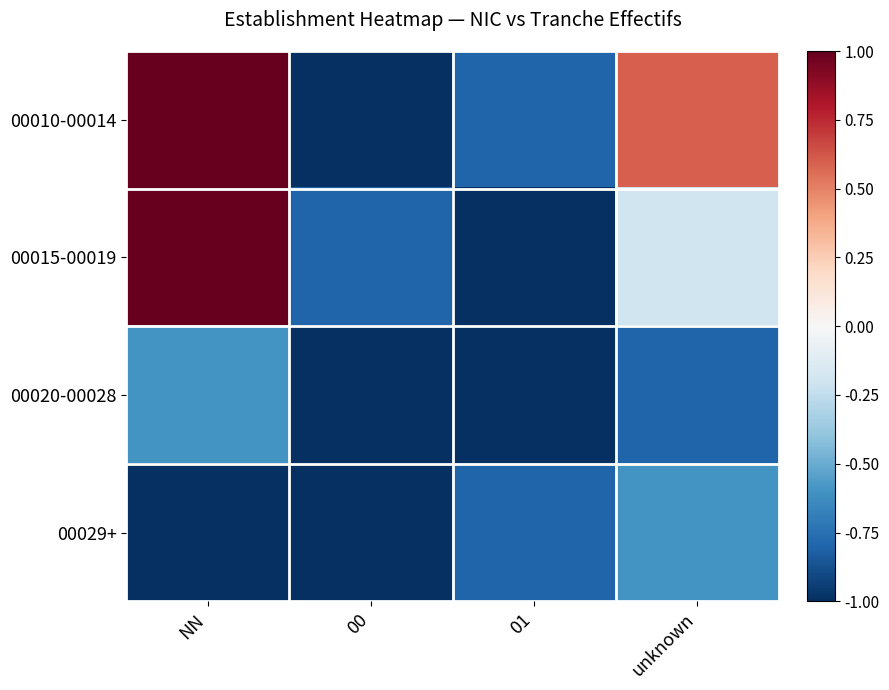

Which category has the lowest value across all series?

00